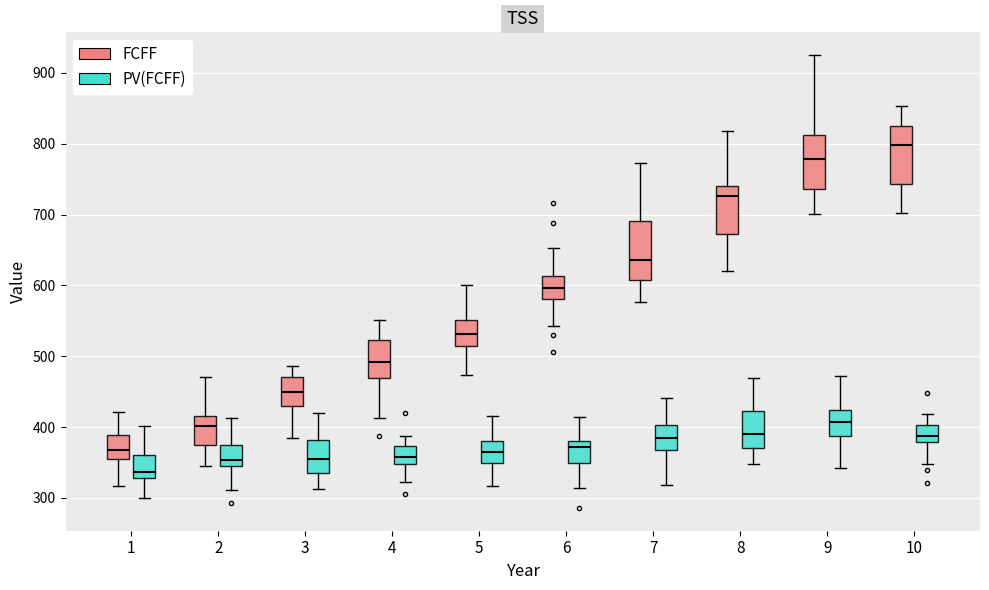

Where does the median line of the box for 3 (PV(FCFF)) sit on the y-axis? The values are not printed on the chart, so give them approximately, as read against the axis.

360